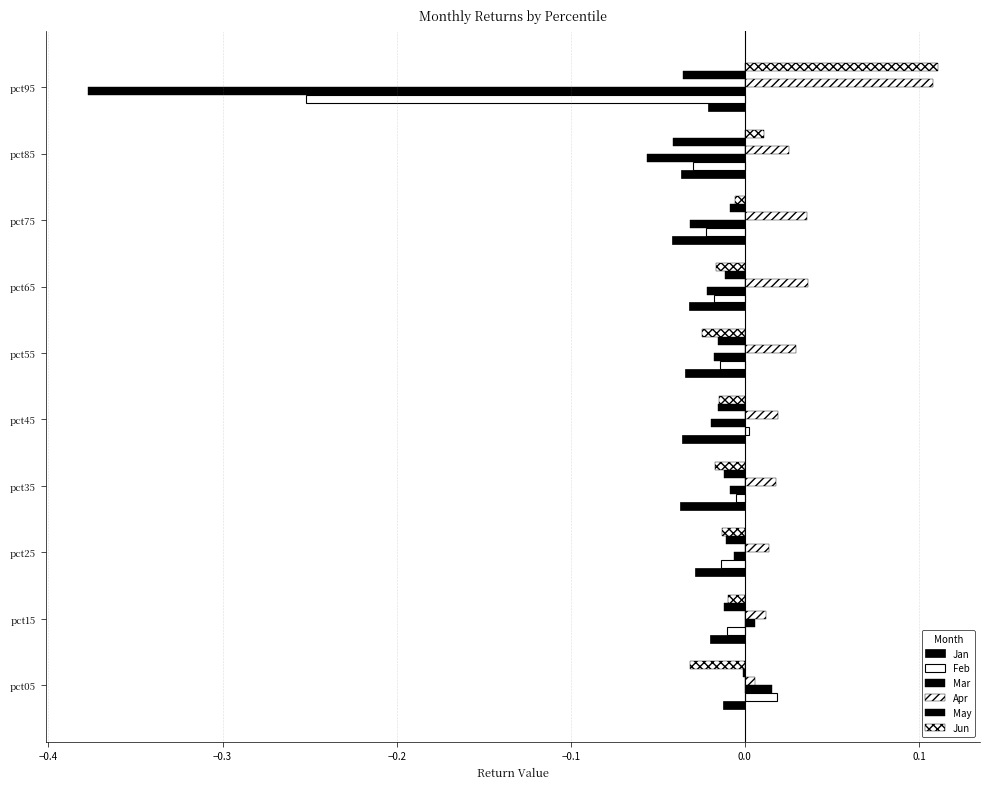

How many values in the Mar series exceed 0?

2